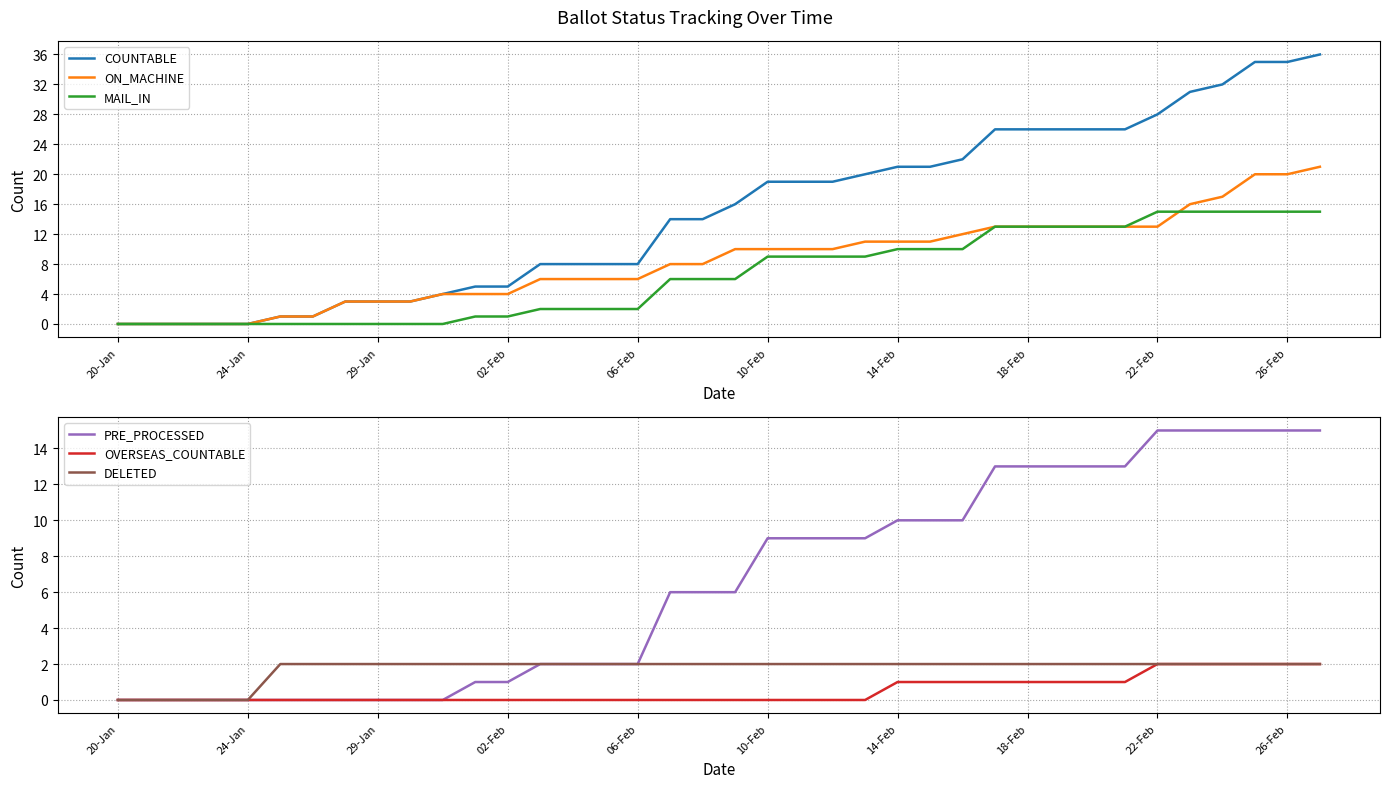

True or false: ON_MACHINE has a value of 3 at 29-Jan.

True